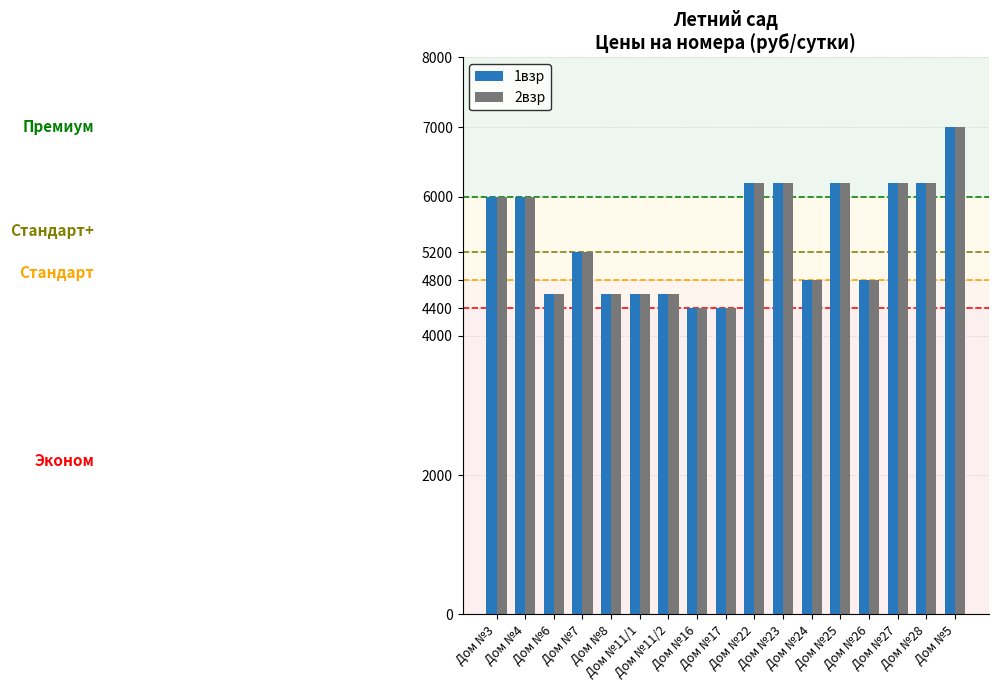

How many data points in 2взр are less than 5200?

8